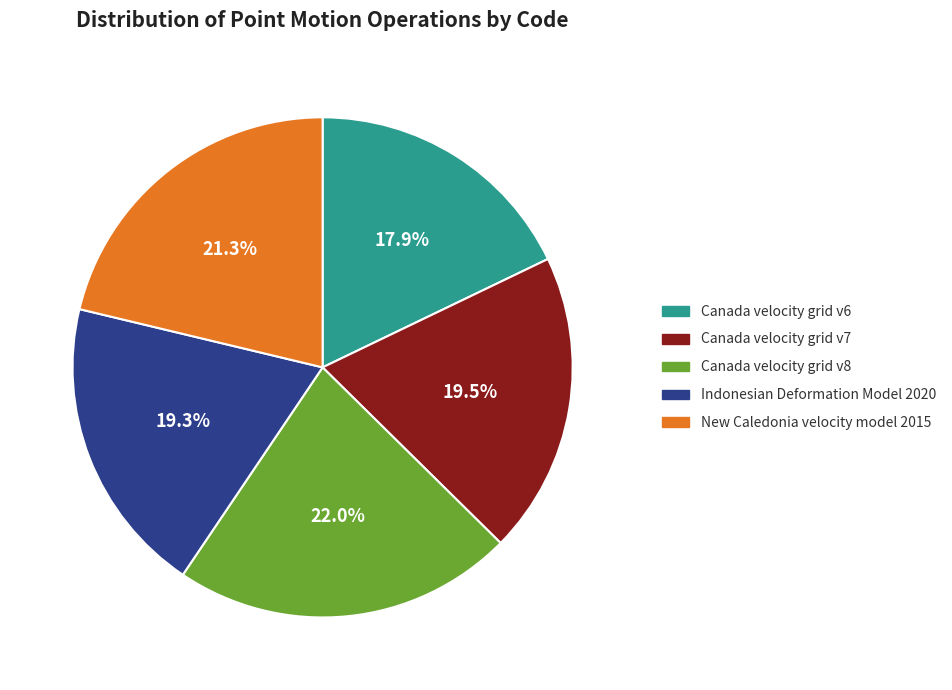

Does Canada velocity grid v7 represent more than half of the total?

No